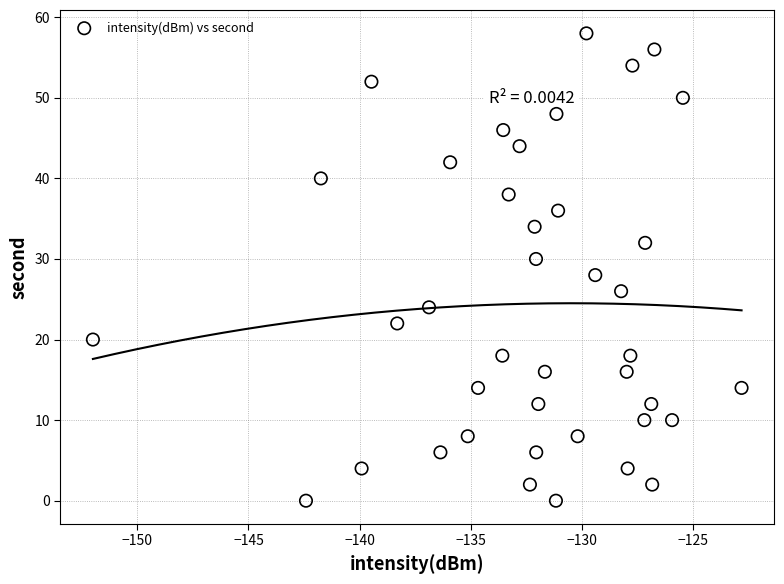

What is the range of Y values (max minus min)?

58